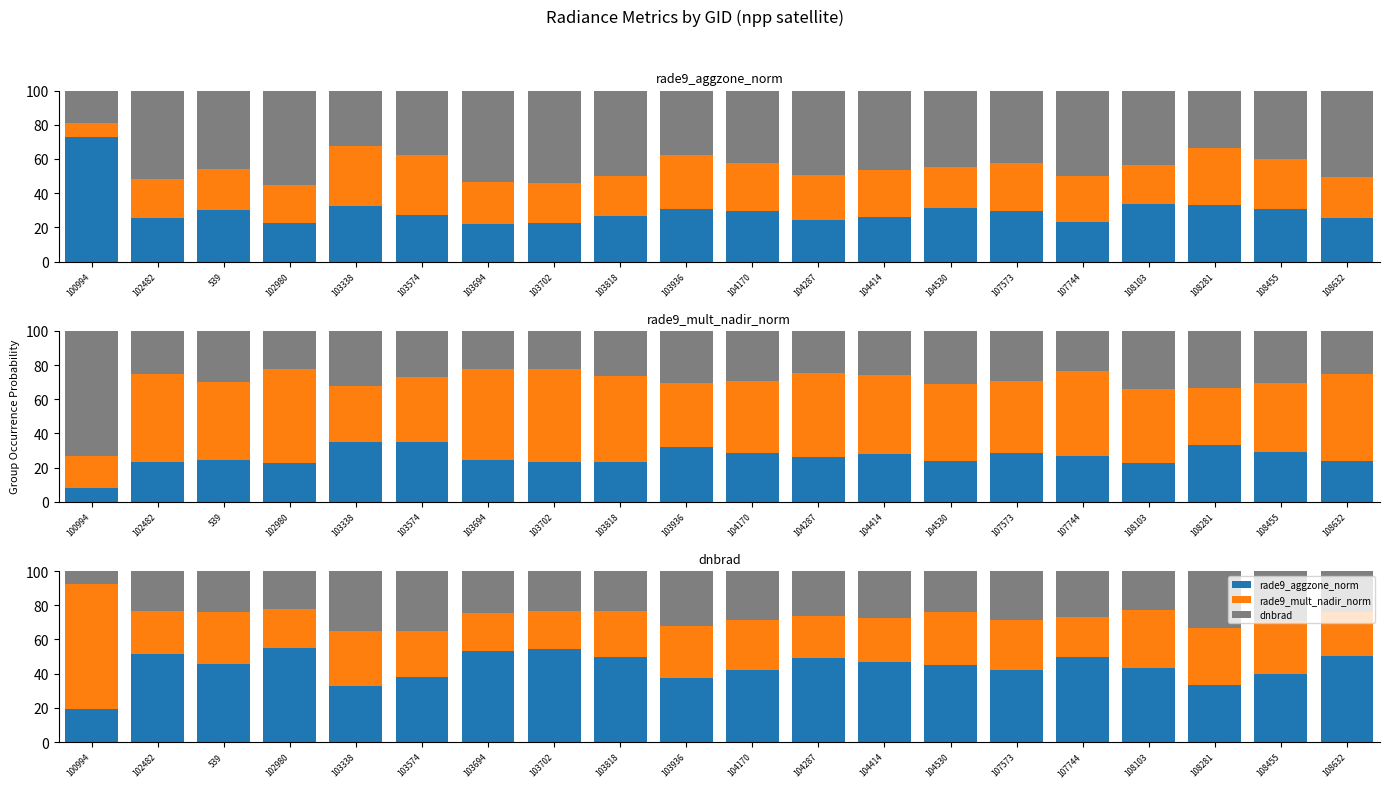

What is the average value of the rade9_aggzone_norm series?

44.0